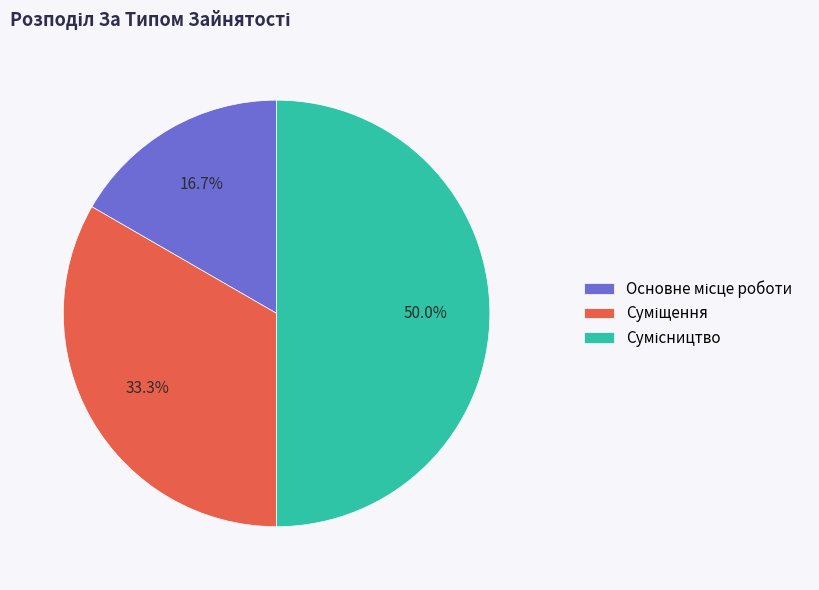

Is it true that Сумісництво is 50% of the pie?

True